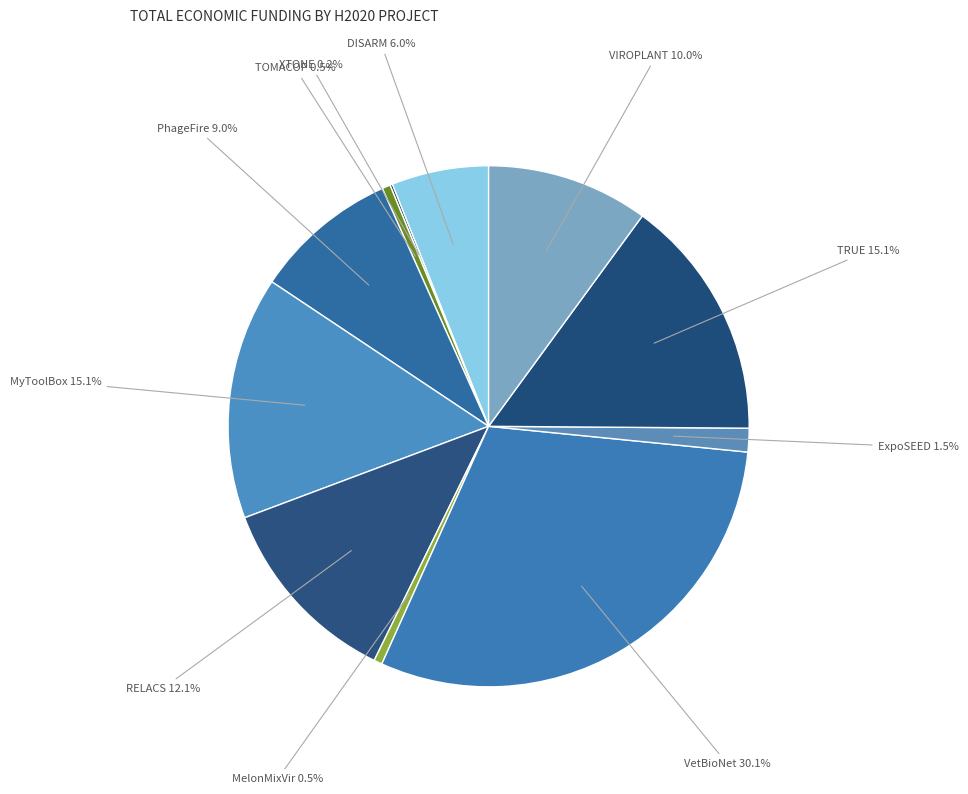

Is there any slice that represents more than half of the pie?

No